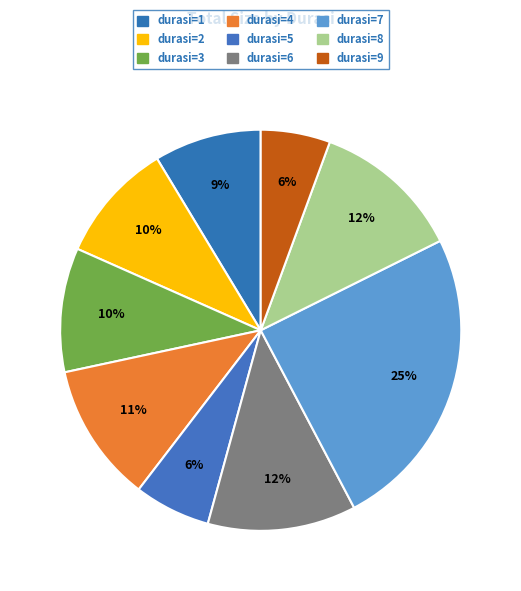

How many segments does this pie chart have?

9